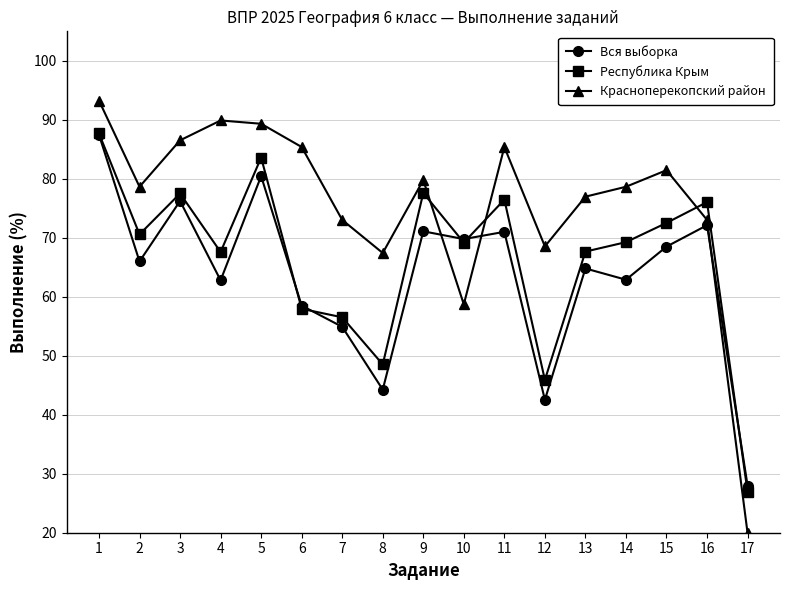

What value does the Красноперекопский район series have at 4?

89.9